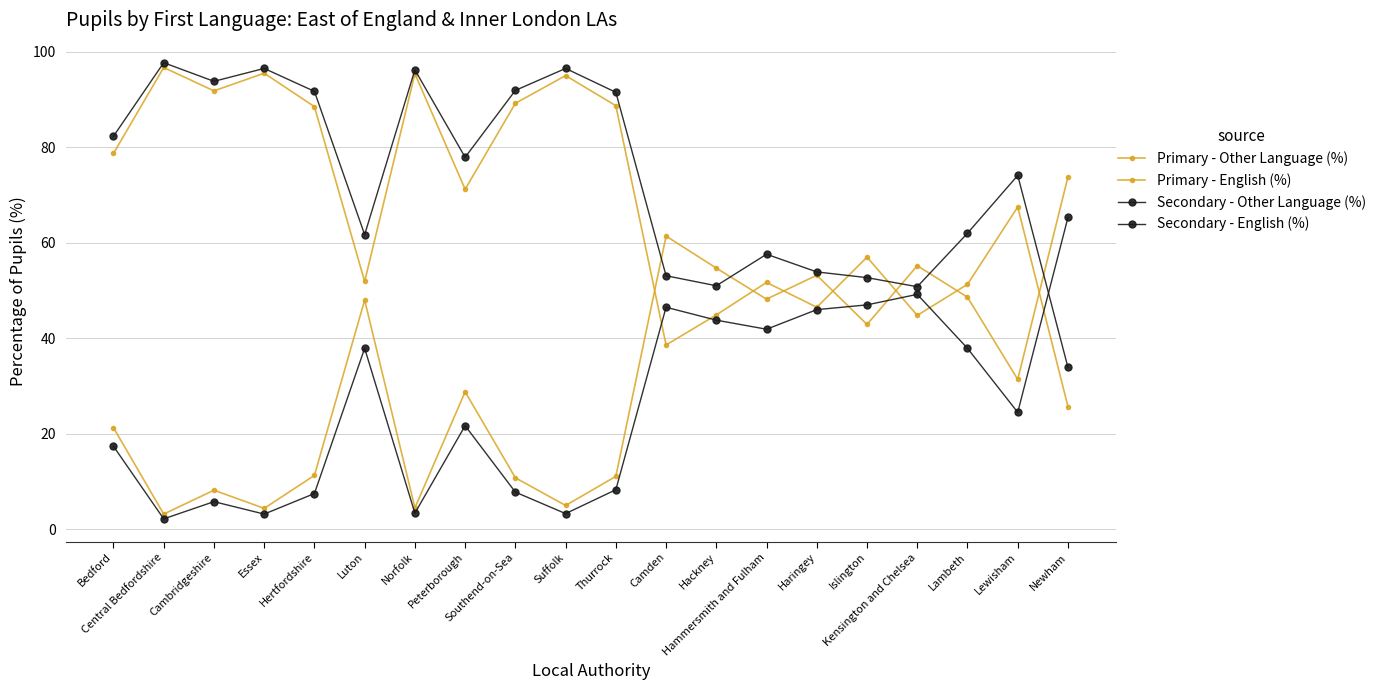

What is the difference between the highest and lowest values at Newham?

48.1